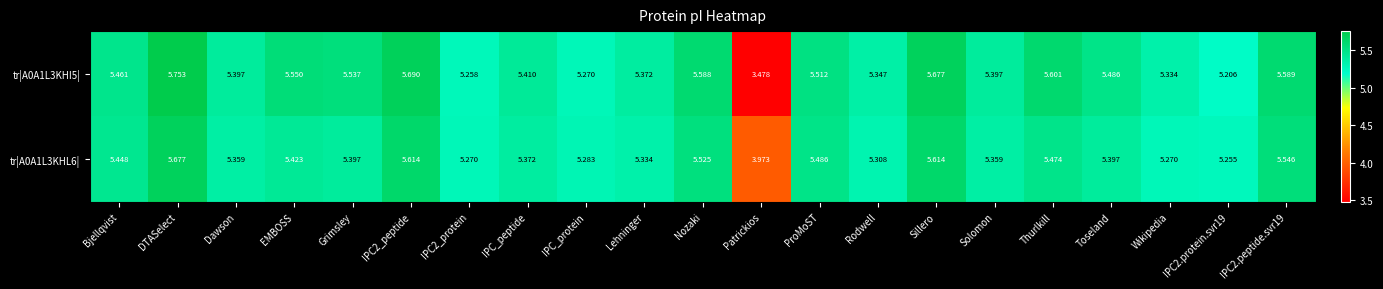

How many categories are shown in the chart?

21